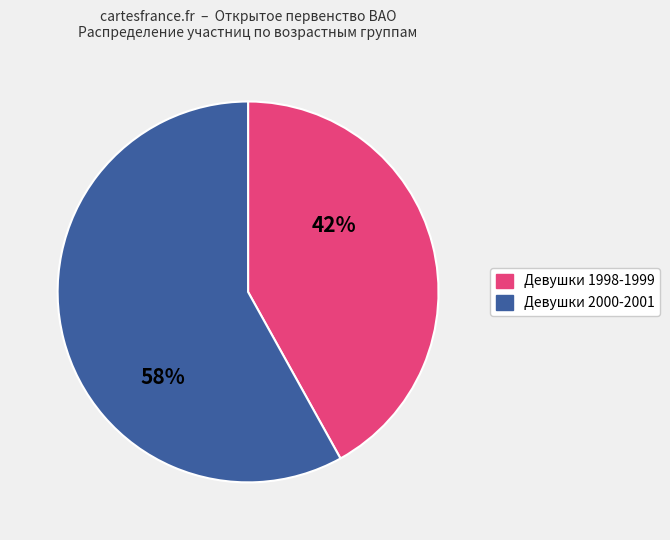

To the nearest percent, what portion does Девушки 1998-1999 represent?

42%